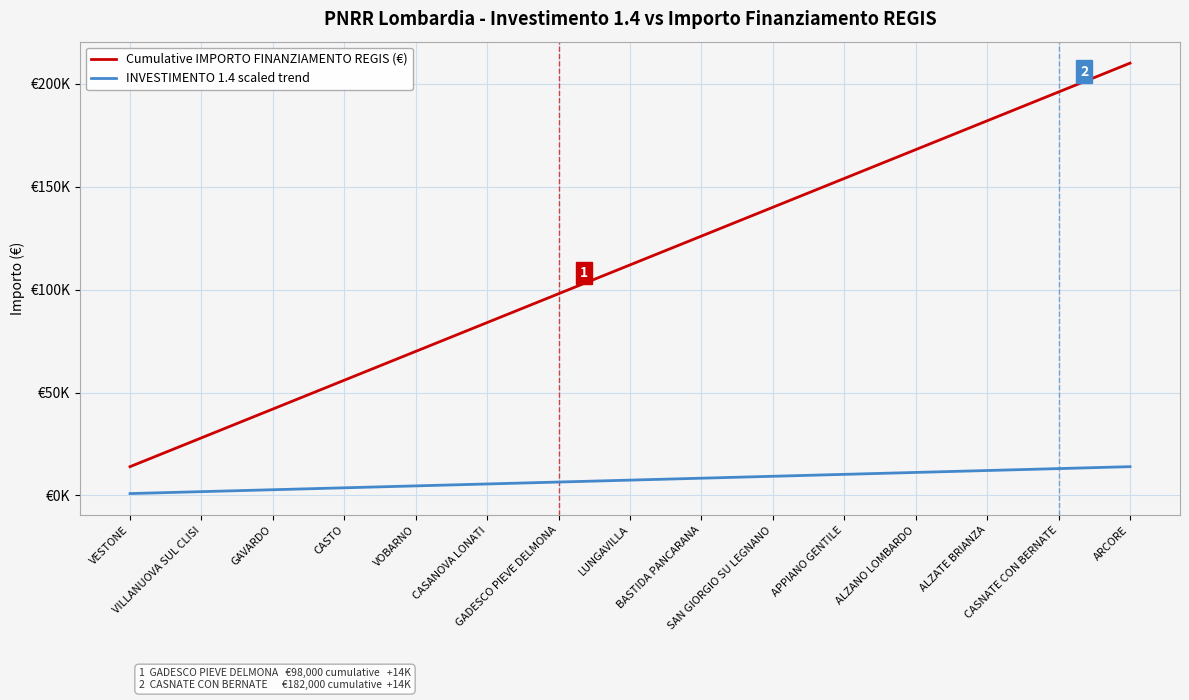

What are all the series names shown in the legend?

Cumulative IMPORTO FINANZIAMENTO REGIS (€), INVESTIMENTO 1.4 scaled trend